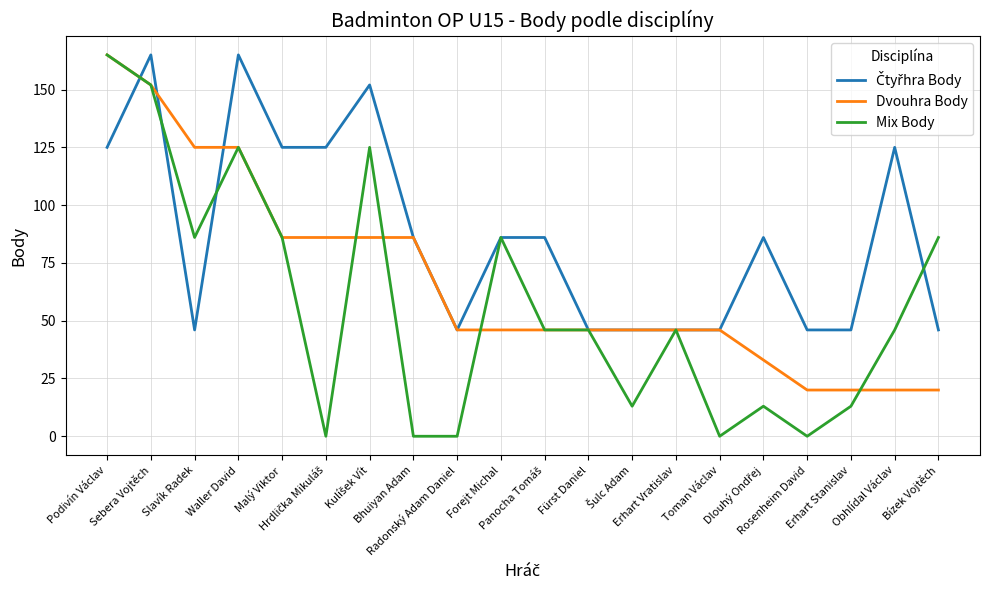

What is the difference between the second highest and minimum values in the Dvouhra Body series?

132